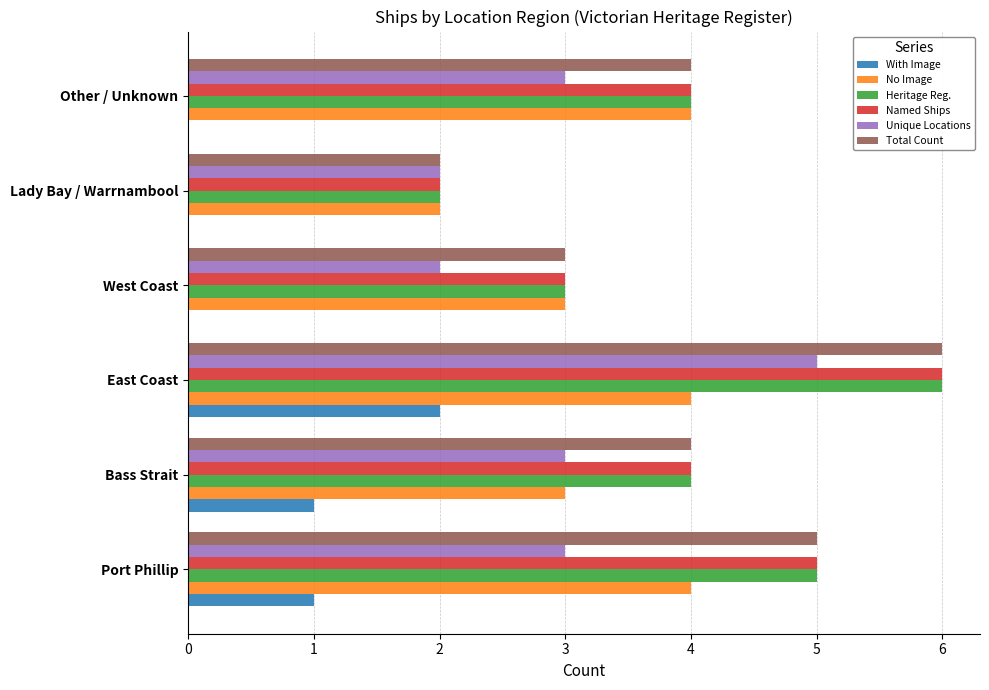

What is the greatest value displayed?

6